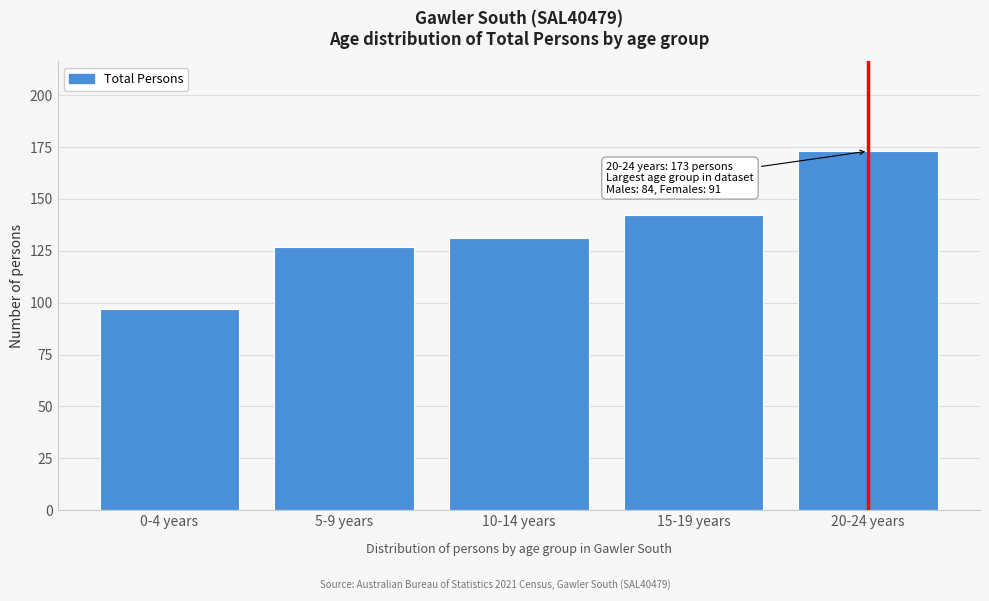

Reading left to right, what are all the values shown in this chart?

0-4 years=97	5-9 years=127	10-14 years=131	15-19 years=142	20-24 years=173